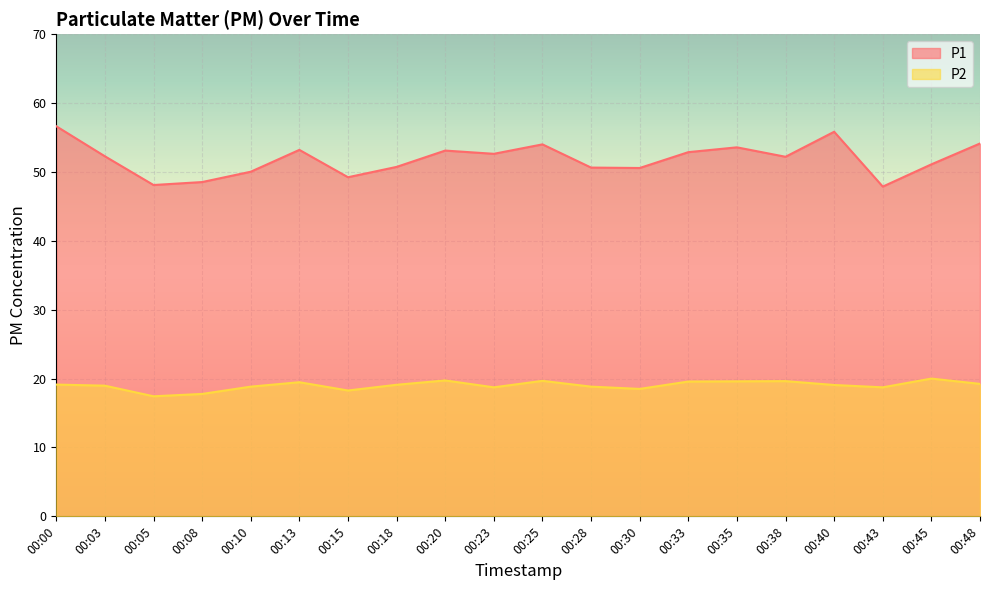

Reading right to left, extract all data points from this chart.

P1: 54.1	51.1	47.9	55.8	52.2	53.6	52.9	50.6	50.6	54.0	52.6	53.1	50.7	49.2	53.2	50.0	48.5	48.1	52.3	56.6
P2: 19.2	20.0	18.7	19.1	19.6	19.6	19.6	18.5	18.8	19.7	18.7	19.7	19.1	18.3	19.5	18.8	17.8	17.4	19.0	19.1